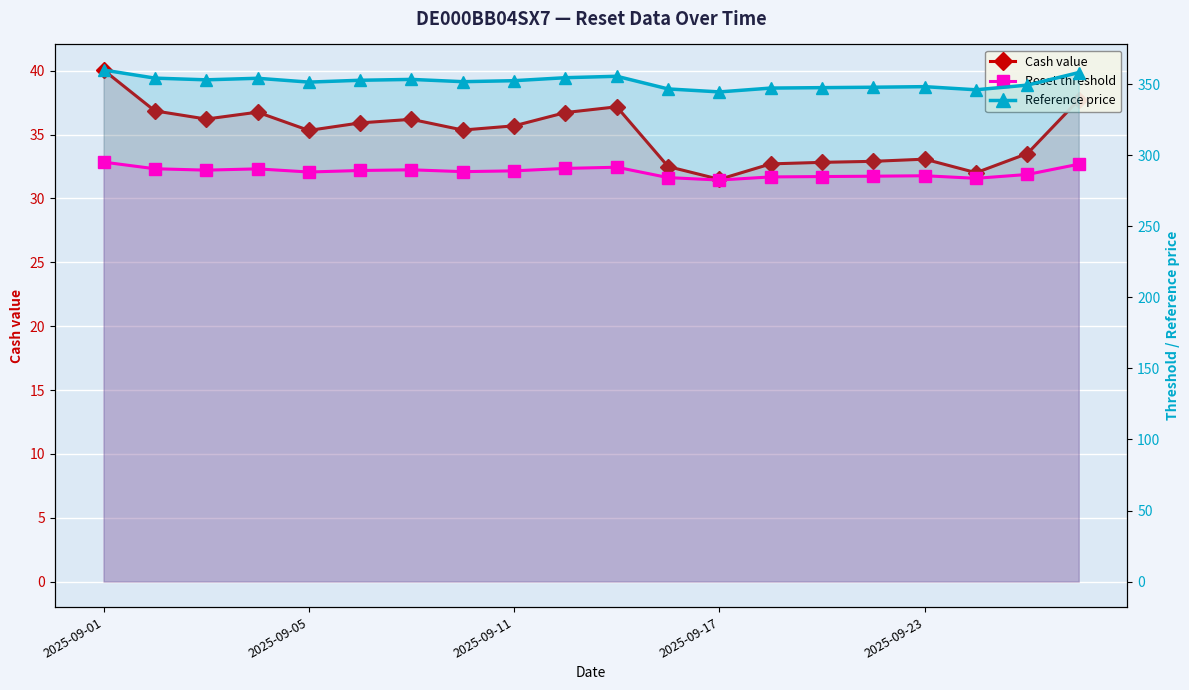

List the series in order of their overall mean, lowest first.

Cash value, Reset threshold, Reference price